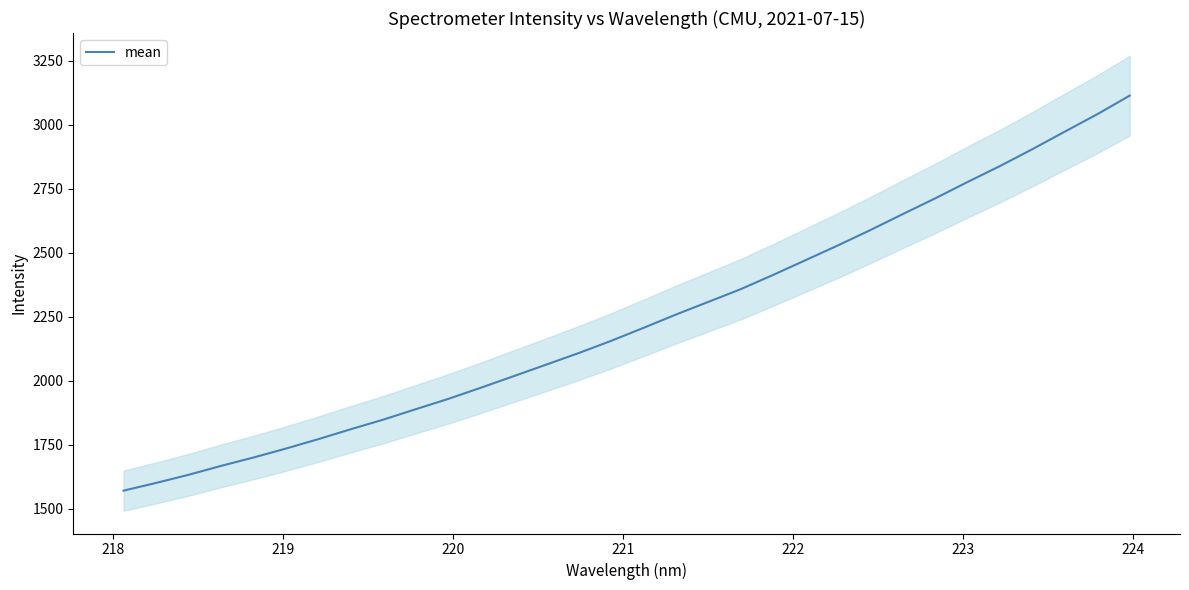

What is the maximum value for mean?

3114.4